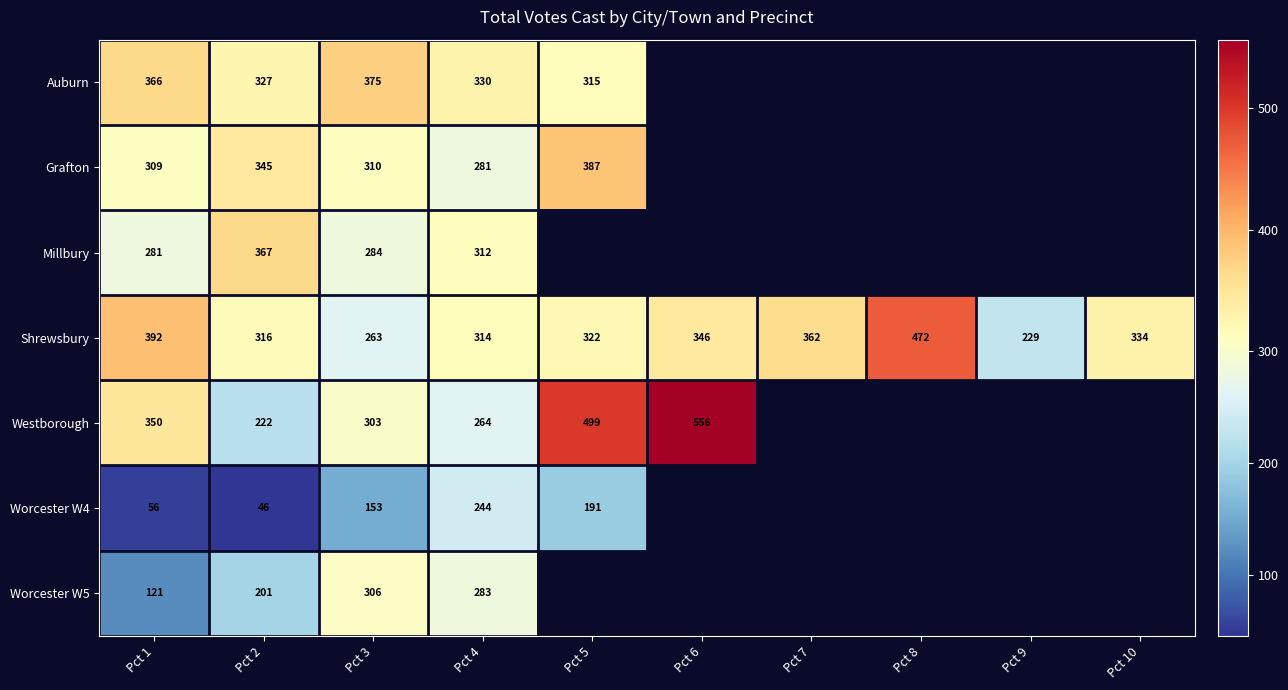

The Worcester W4 series shows 46 at Pct 2. True or false?

True